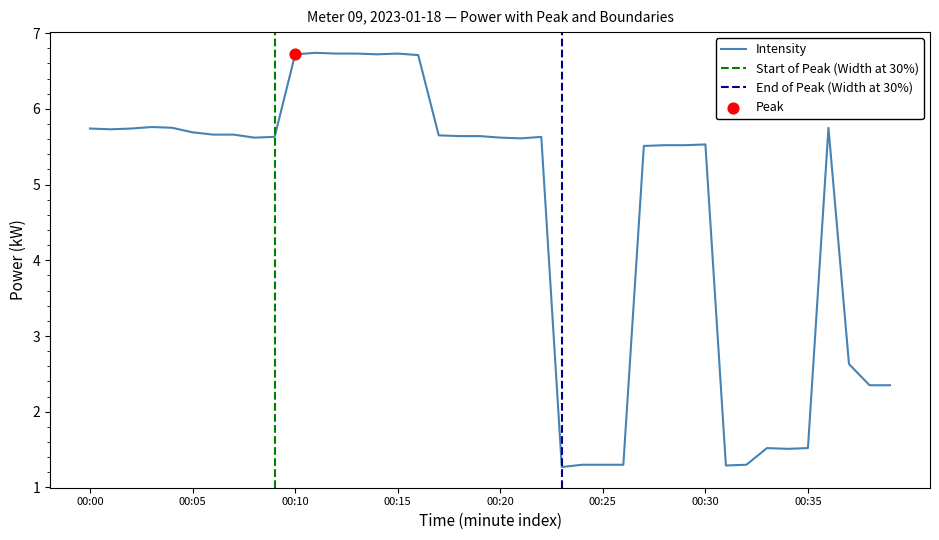

Approximately how many times larger is the value at 00:23 compared to 00:27?

0.2